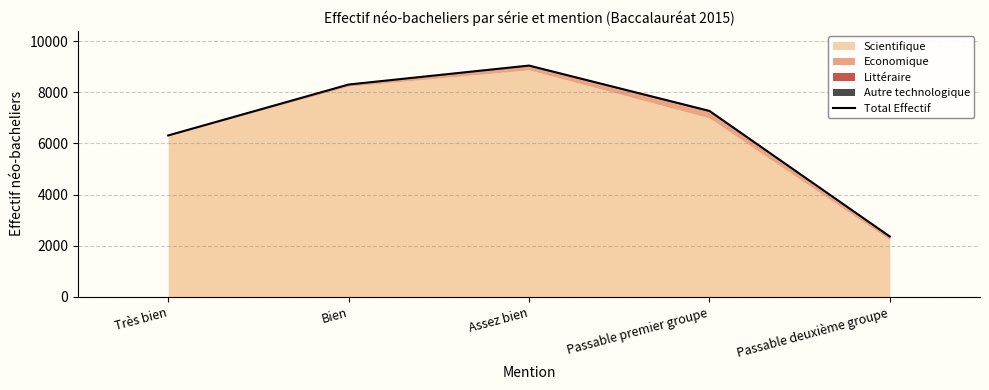

What is the sum of the values at Passable premier groupe and Bien?

15569